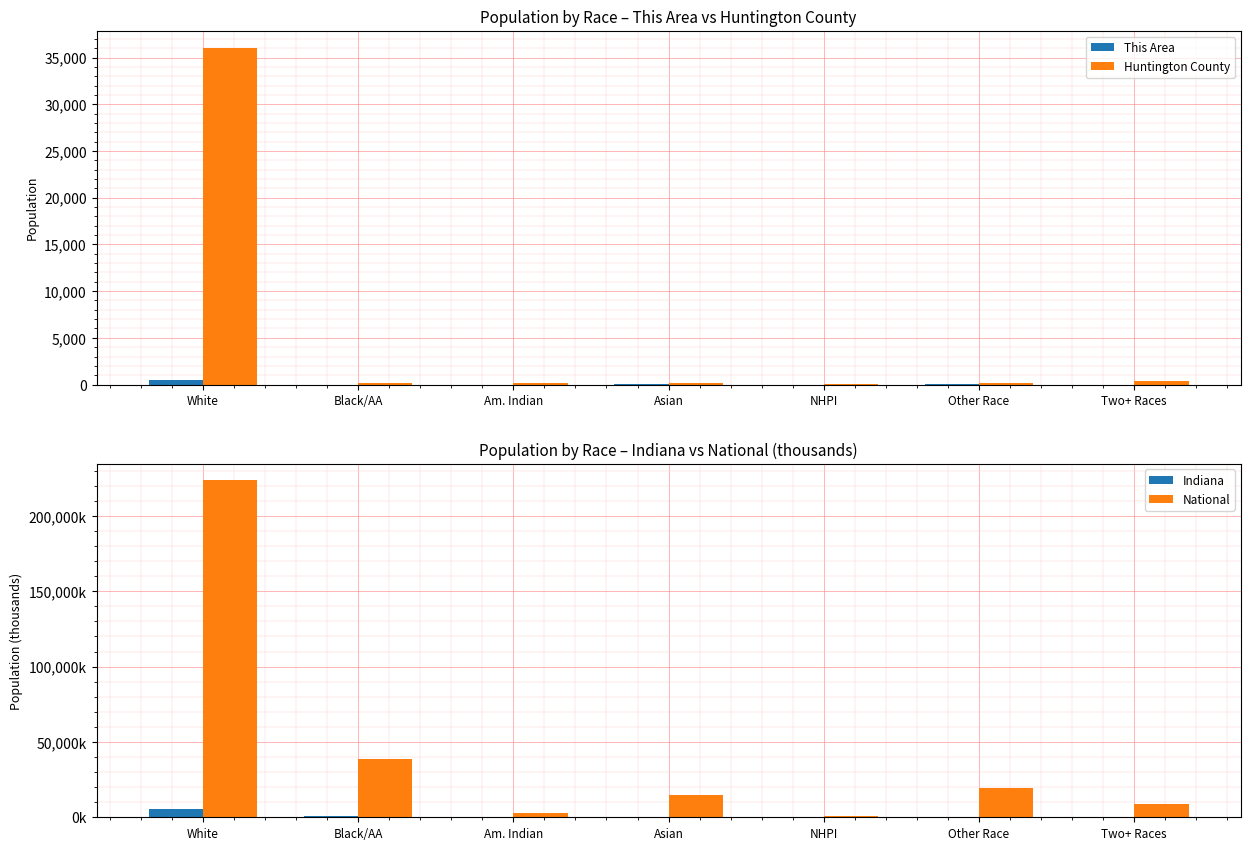

Reading left to right, transcribe all the data shown in this chart.

This Area: 434.0	2.0	0.0	5.0	0.0	7.0	1.0
Huntington County: 36062.0	160.0	140.0	167.0	8.0	168.0	419.0
Indiana: 5467.9	591.4	18.5	102.5	2.3	173.3	127.9
National: 223553.3	38929.3	2932.2	14674.3	540.0	19107.4	9009.1